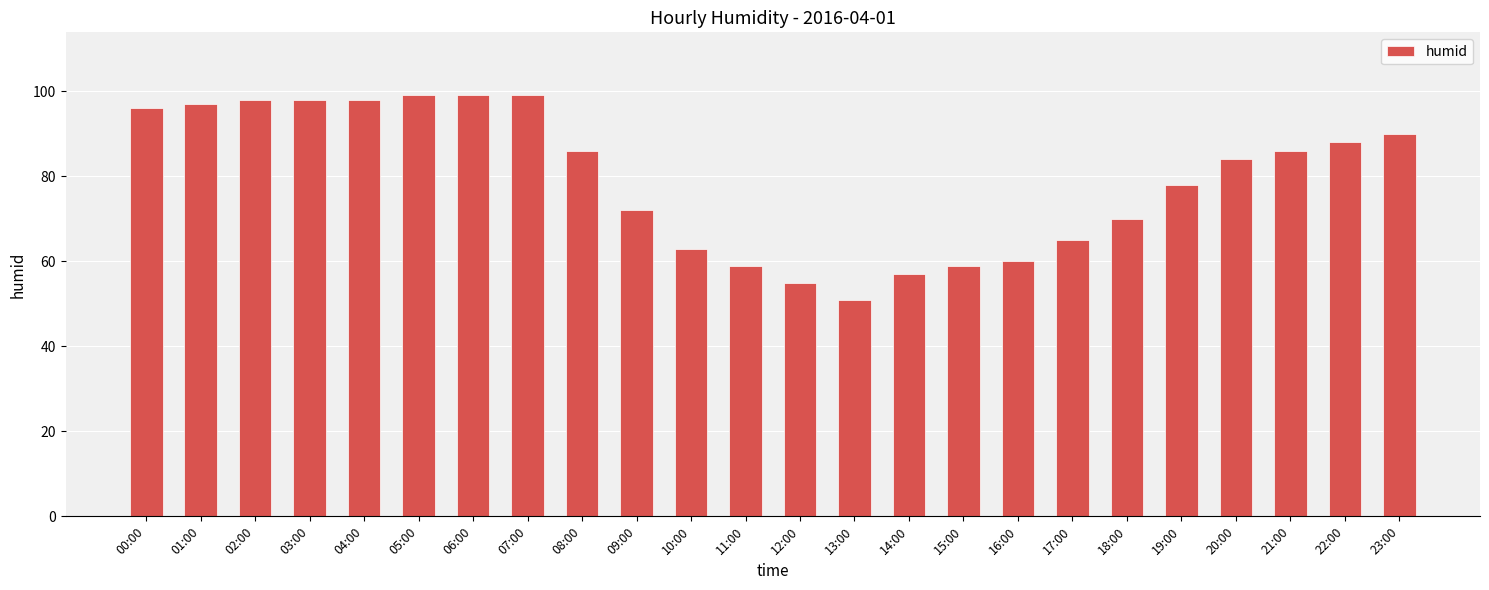

What is the label of the 3rd bar from the left?

02:00